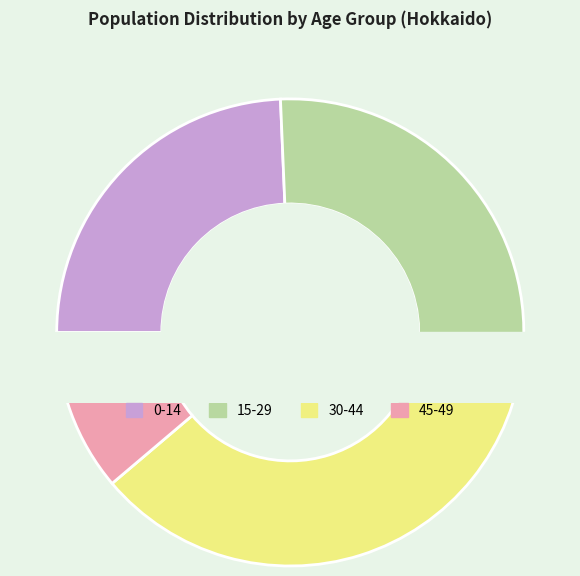

Is there a majority slice in this chart?

No